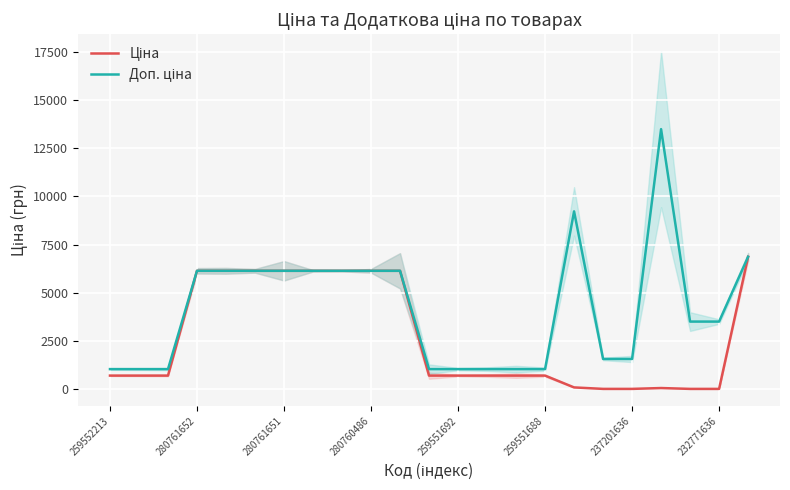

Is it true that Ціна equals 60.0 at 19?

True